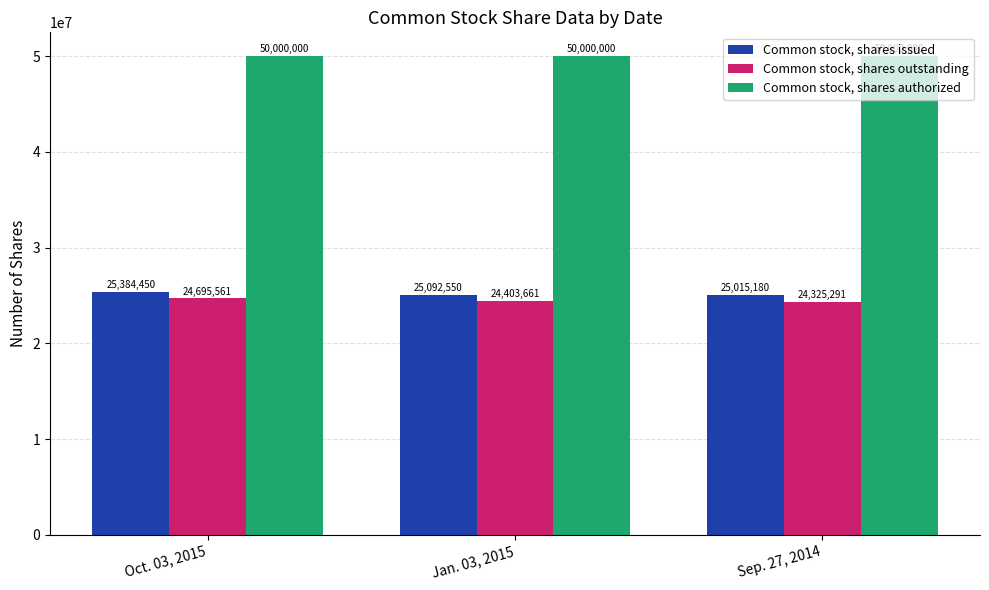

Where does the Common stock, shares issued series first go above 25092550?

Oct. 03, 2015